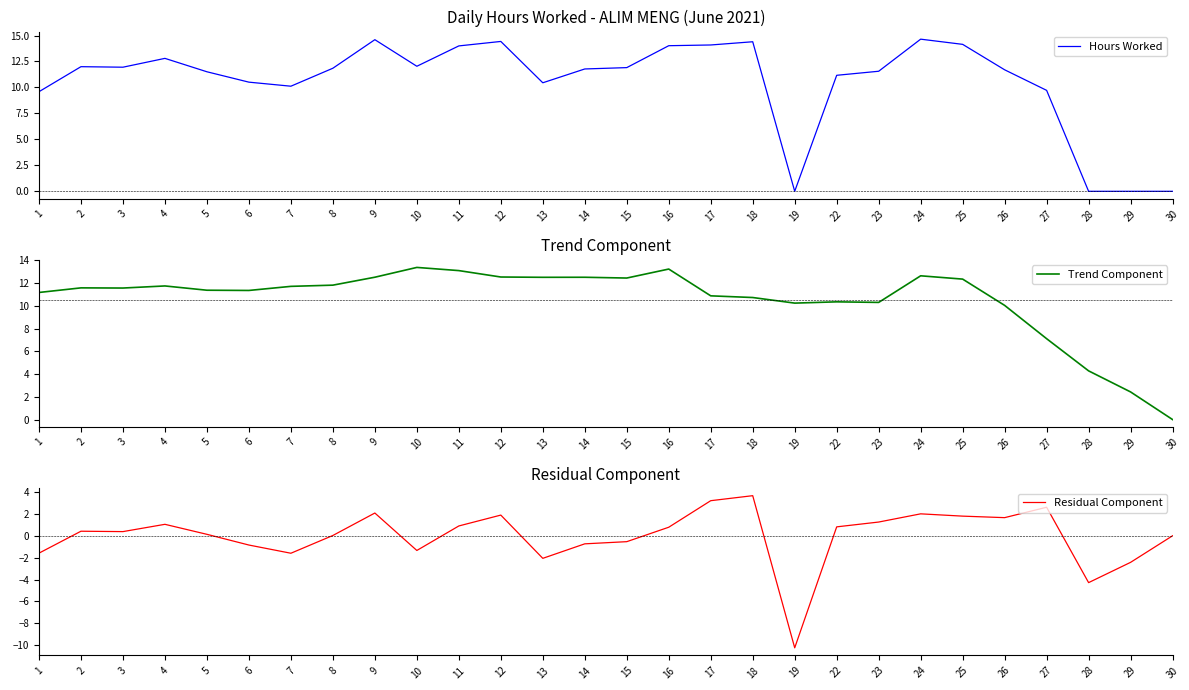

What are all the series names shown in the legend?

Hours Worked, Trend Component, Residual Component